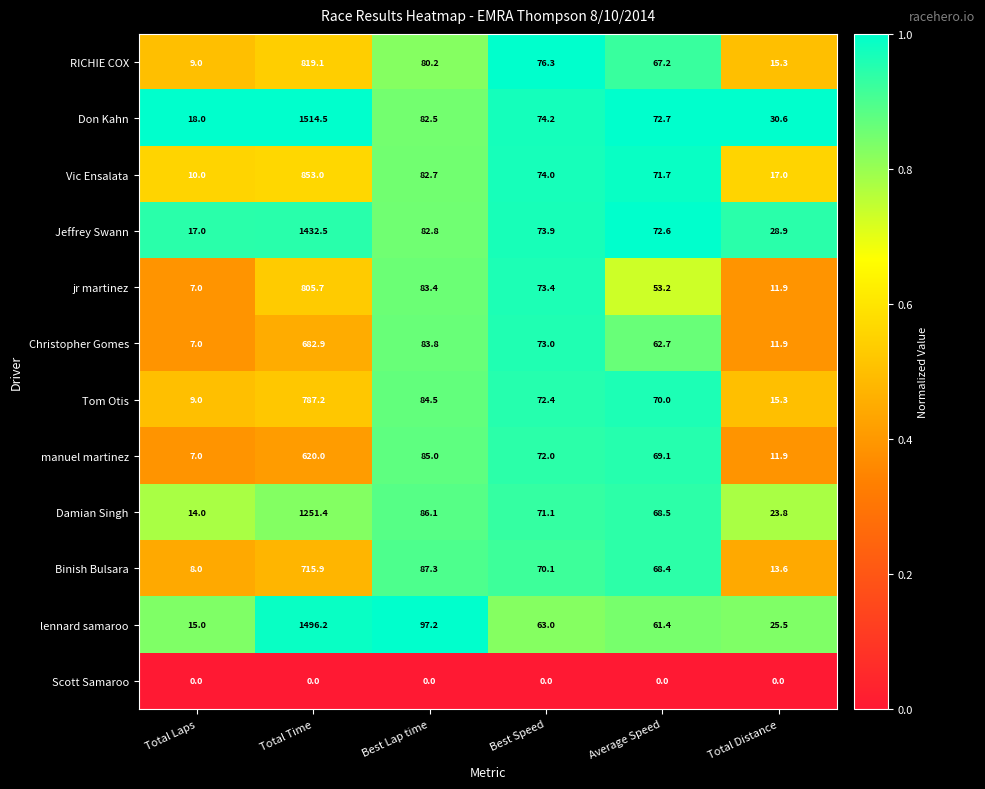

List the series in order of their peak value, lowest first.

Scott Samaroo, manuel martinez, Christopher Gomes, Binish Bulsara, Tom Otis, jr martinez, RICHIE COX, Vic Ensalata, Damian Singh, Jeffrey Swann, lennard samaroo, Don Kahn